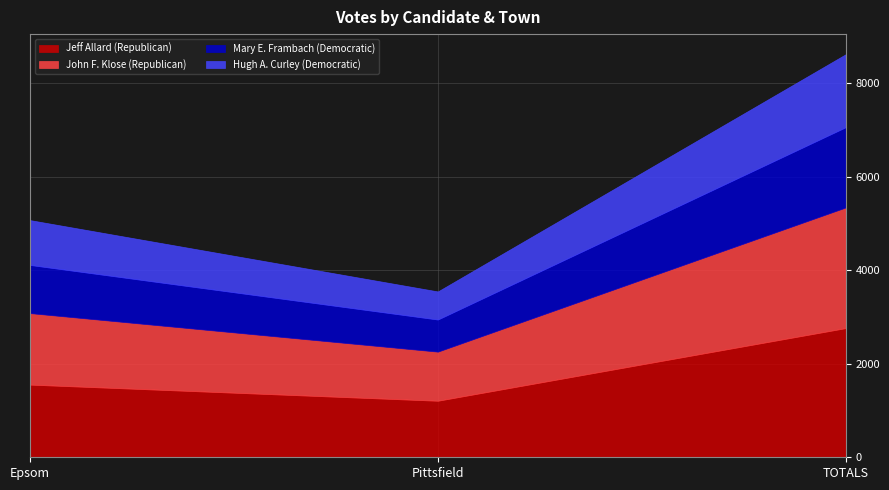

What is the value of the Jeff Allard (Republican) point at the 3rd from the left?

2761